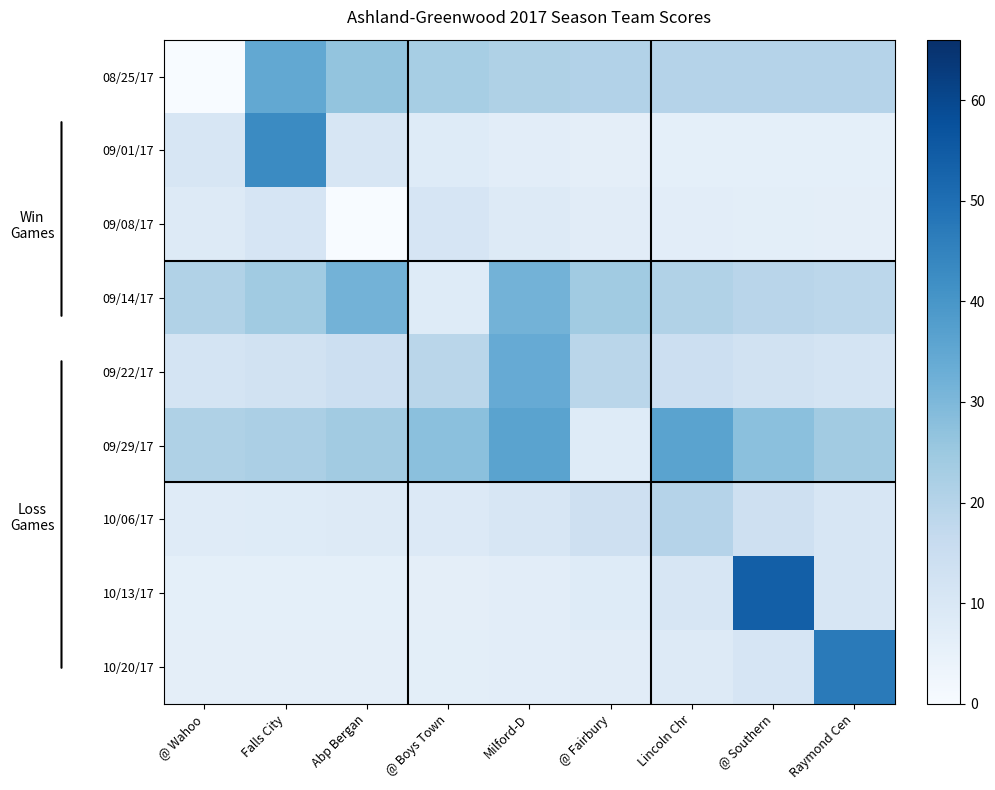

Which has a higher value, @ Boys Town or Abp Bergan?

Abp Bergan